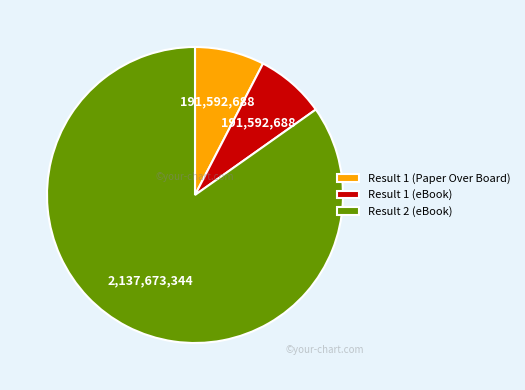

How many segments does this pie chart have?

3